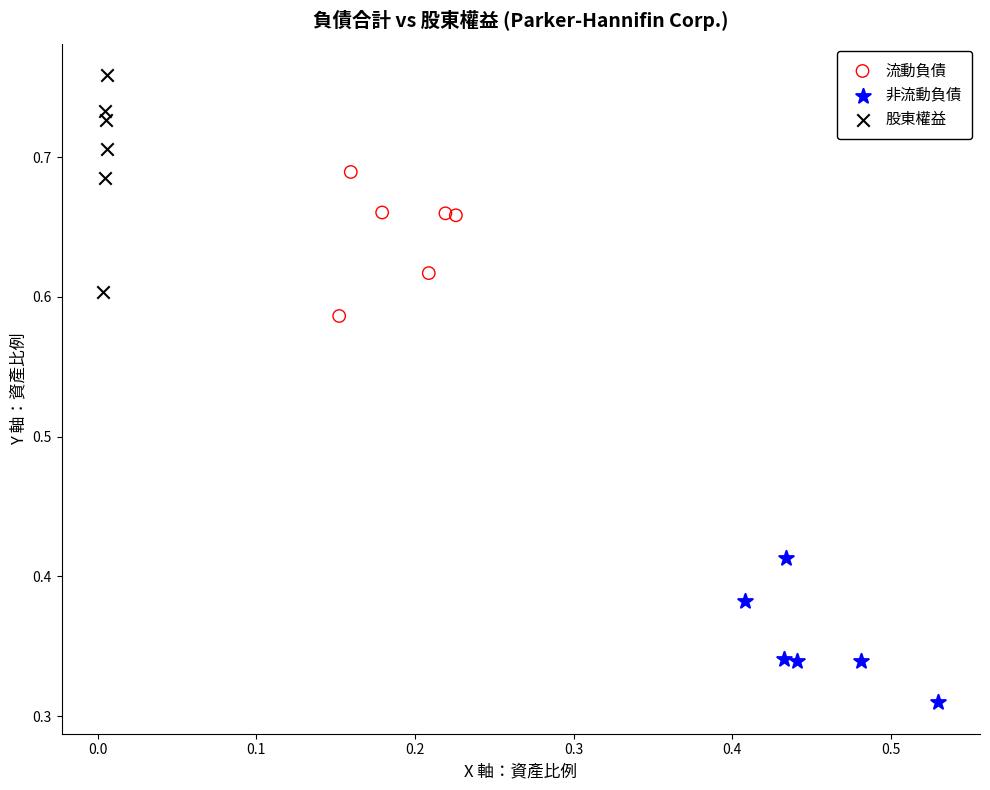

Which series has the largest Y range (max minus min)?

股東權益